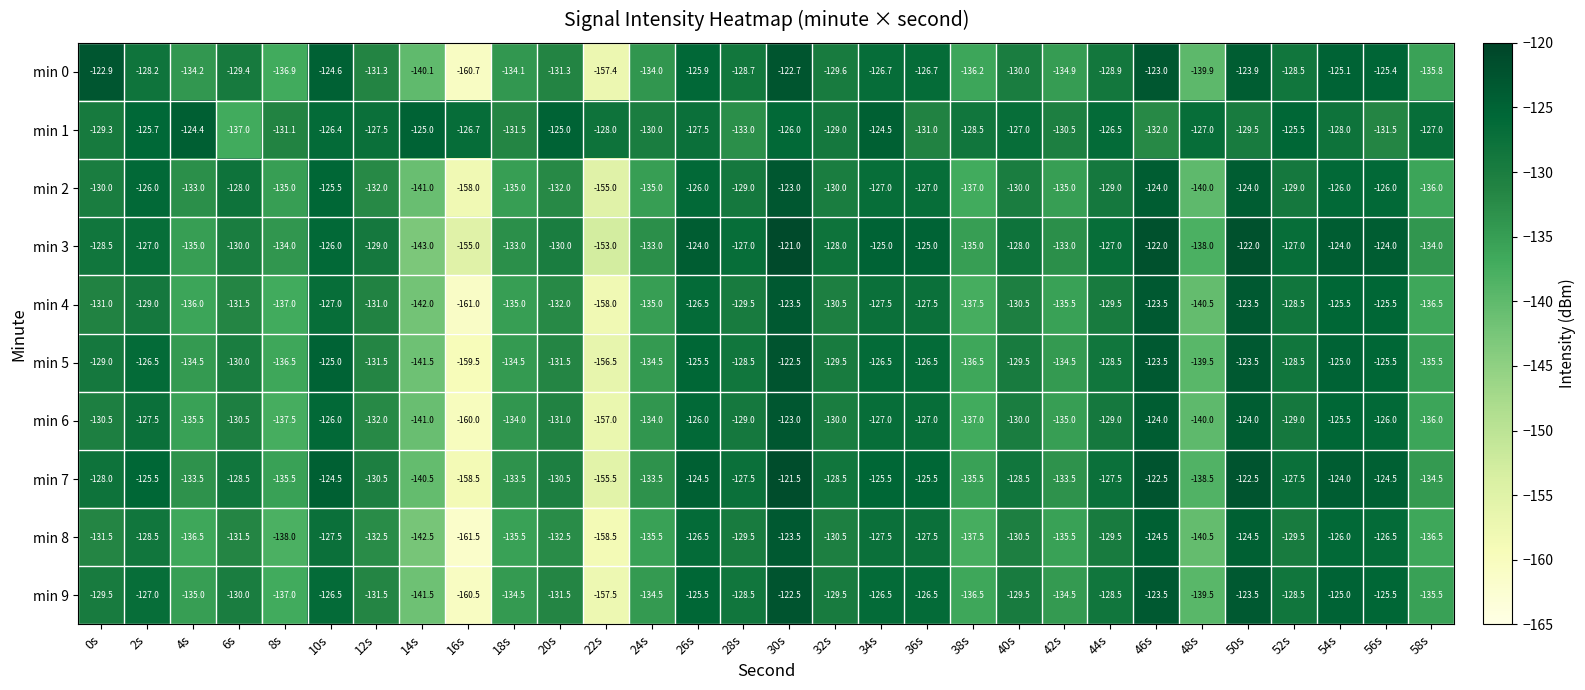

Which series changed the most between 0s and 16s?

min 0